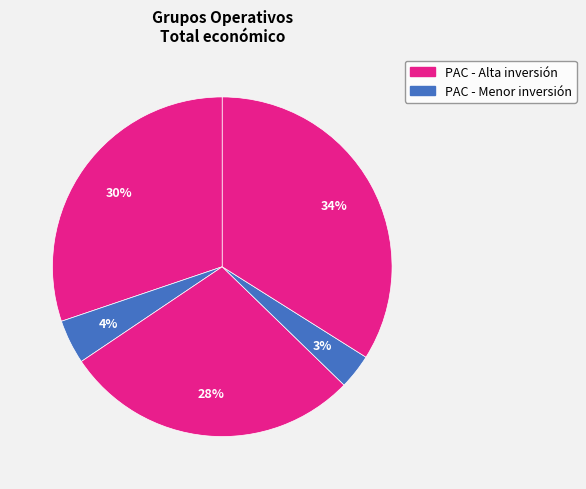

To the nearest percent, what is the average slice percentage?

20%